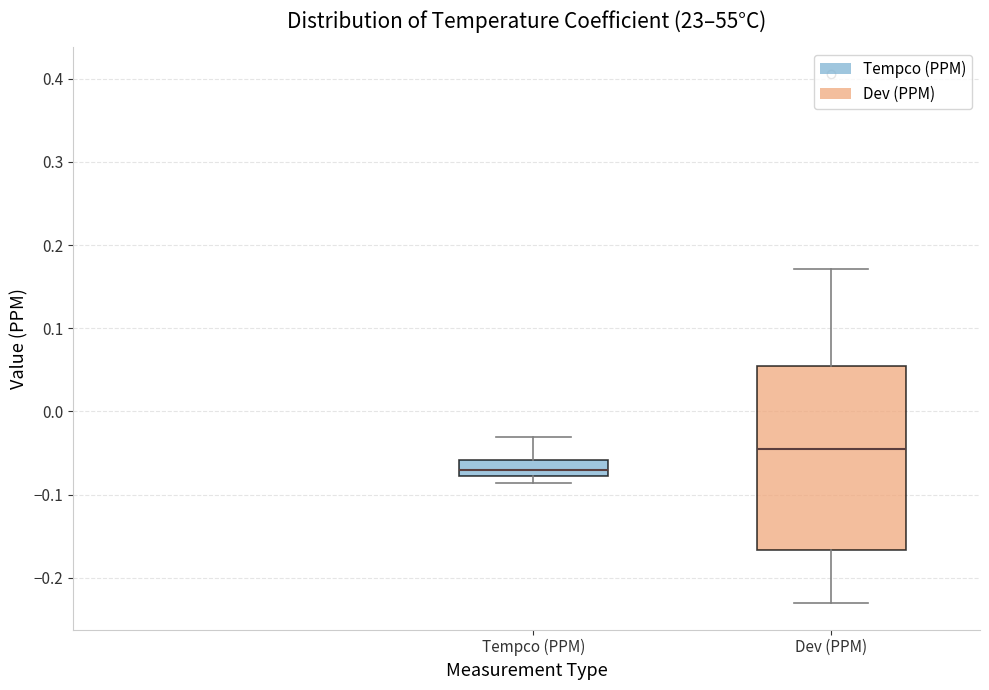

Which box's median line is the highest?

Dev (PPM)